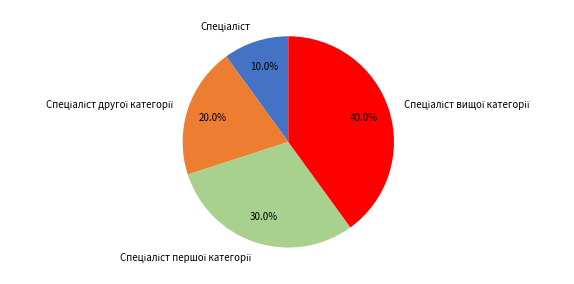

Count the number of slices in the pie.

4